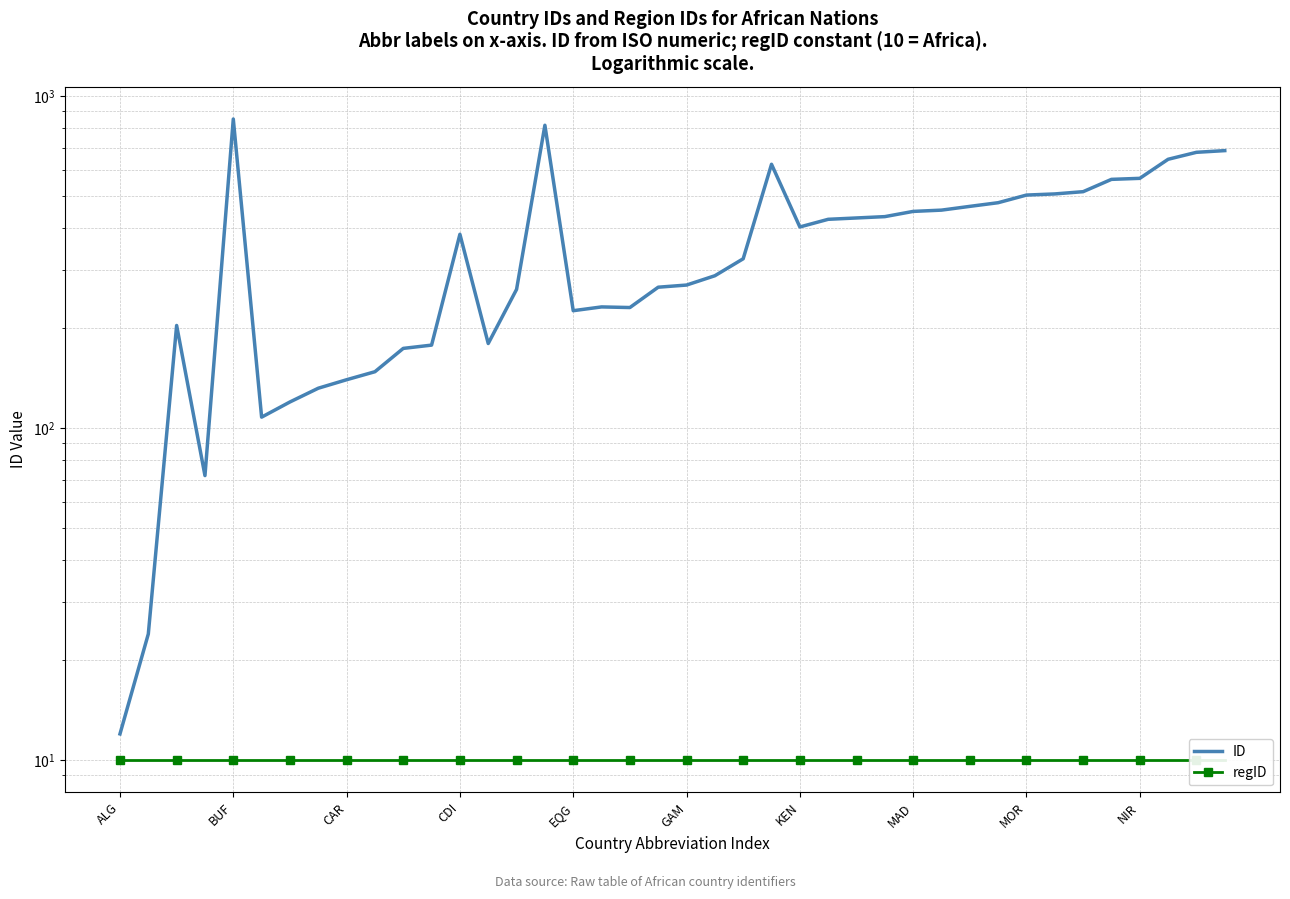

Reading left to right, what are all the values shown in this chart?

ID: 12	24	204	72	854	108	120	132	140	148	174	178	384	180	262	818	226	232	231	266	270	288	324	624	404	426	430	434	450	454	466	478	504	508	516	562	566	646	678	686
regID: 10	10	10	10	10	10	10	10	10	10	10	10	10	10	10	10	10	10	10	10	10	10	10	10	10	10	10	10	10	10	10	10	10	10	10	10	10	10	10	10